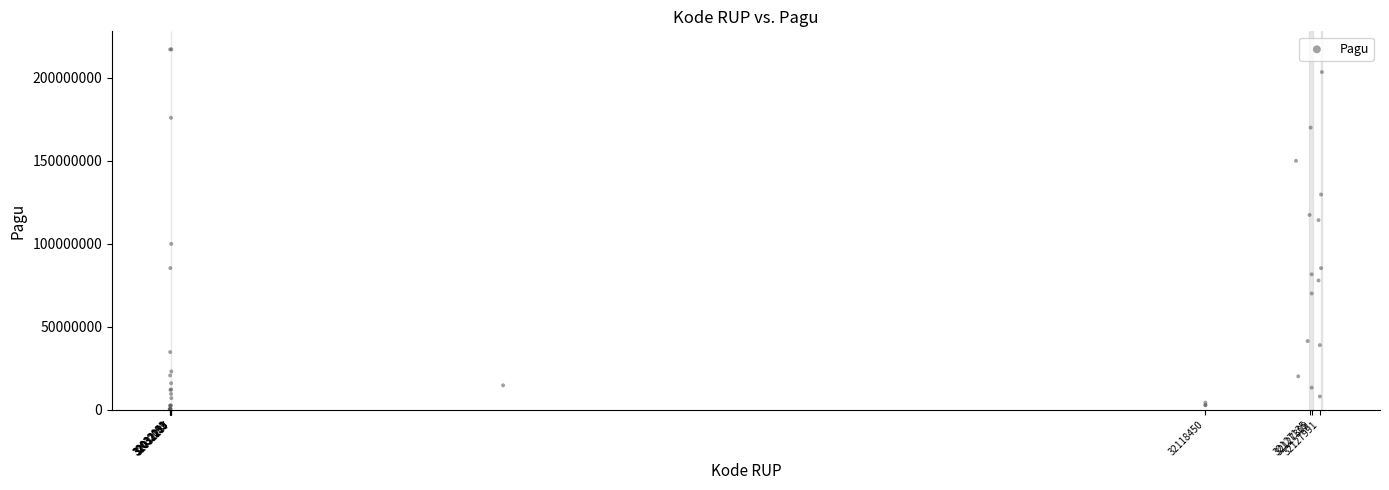

What Y value in the scatter plot is closest to 108830000?

114296000